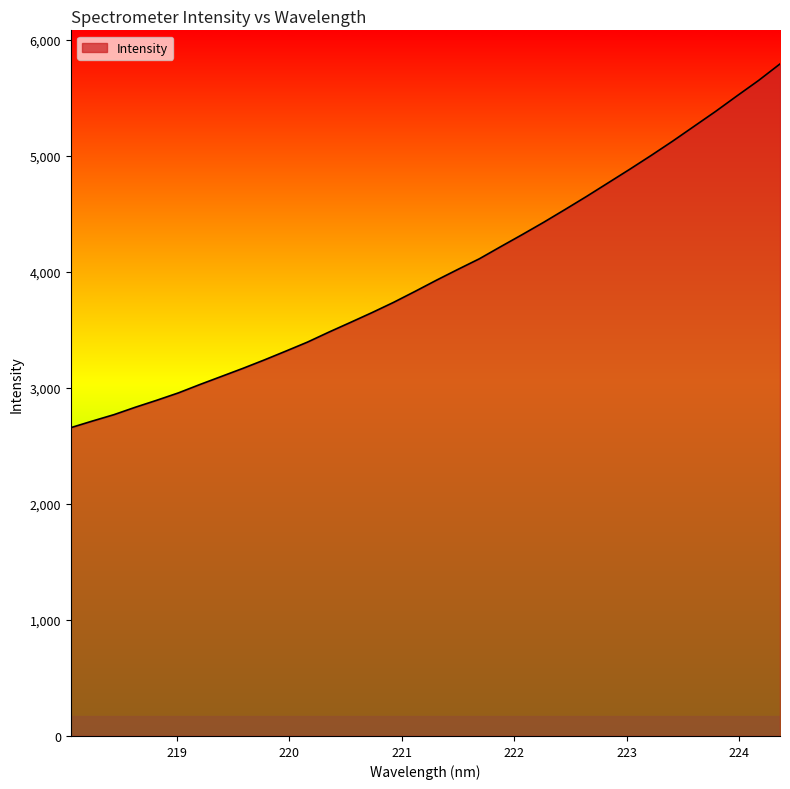

What is the difference between the maximum and minimum values?

3135.1